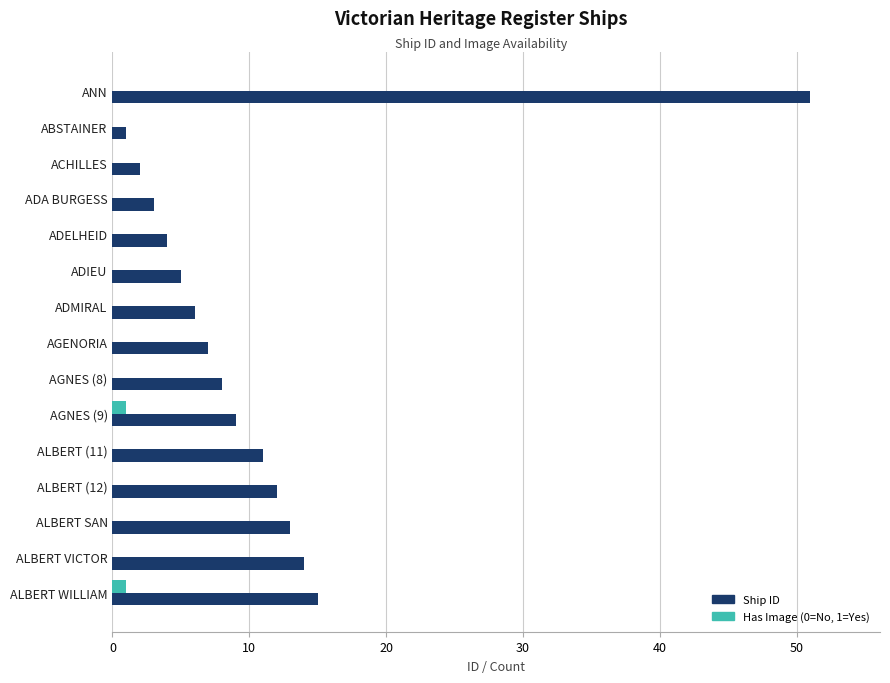

At which category is the sum across all series the highest?

ANN